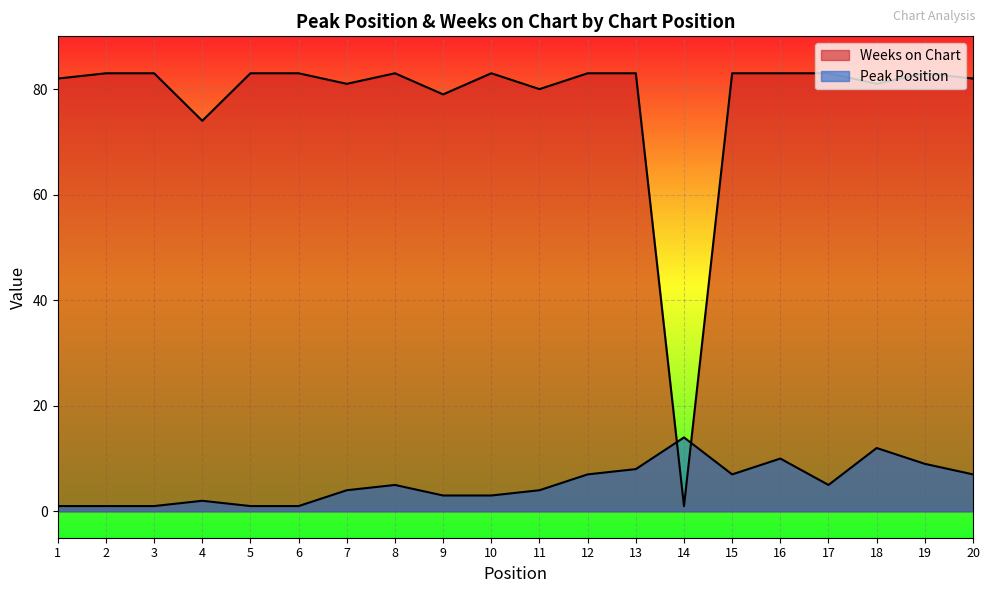

Which category has the highest value across all series?

2